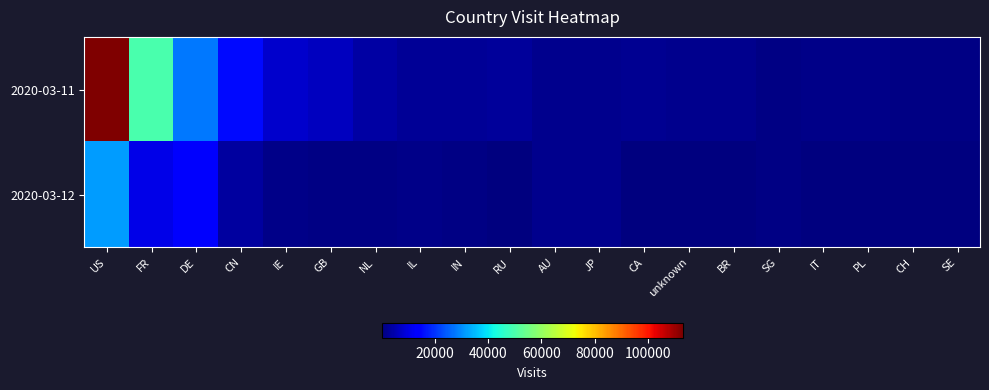

At RU, list the series in order from largest to smallest.

2020-03-11, 2020-03-12